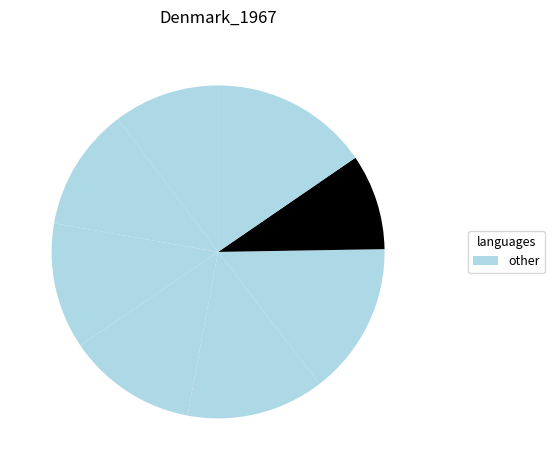

How many segments does this pie chart have?

8